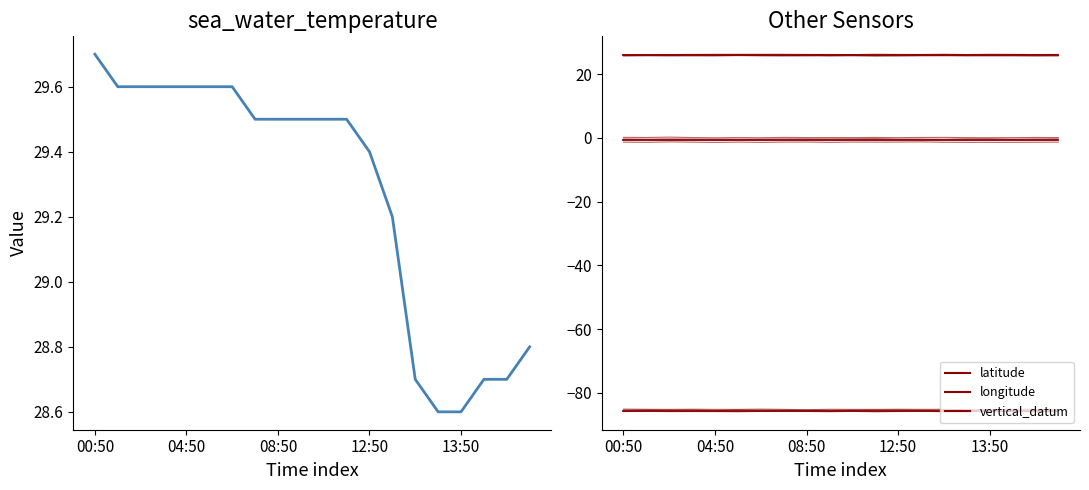

At how many categories does at least one series exceed 8?

20